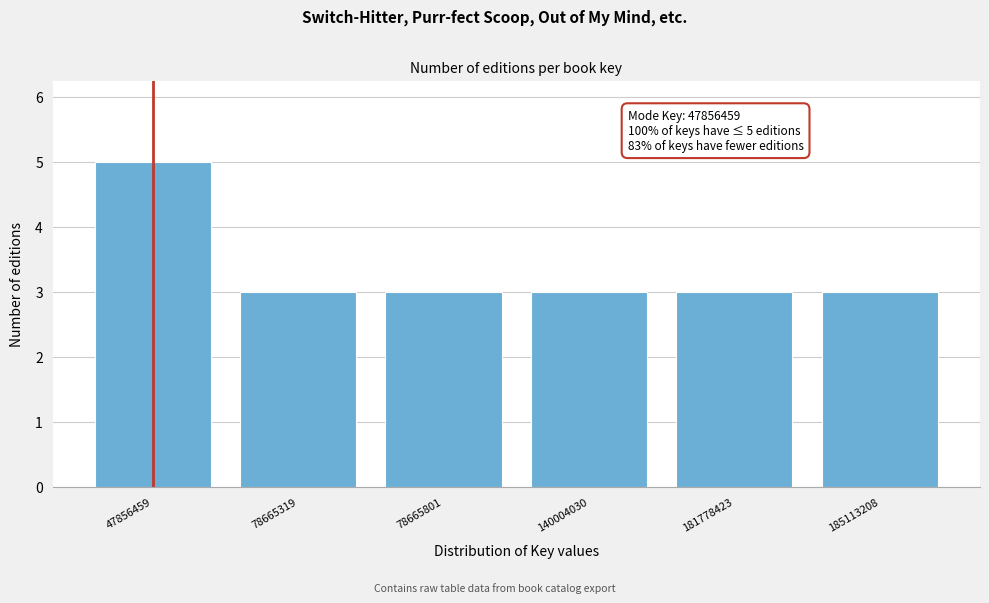

Reading left to right, transcribe all the data shown in this chart.

5	3	3	3	3	3